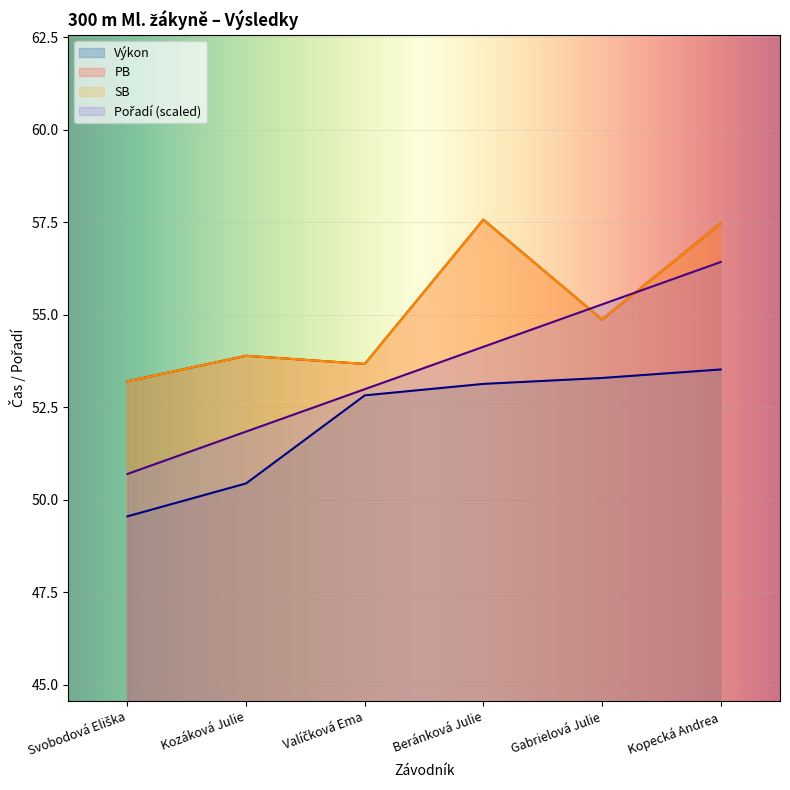

At which category is the sum across all series the highest?

Kopecká Andrea